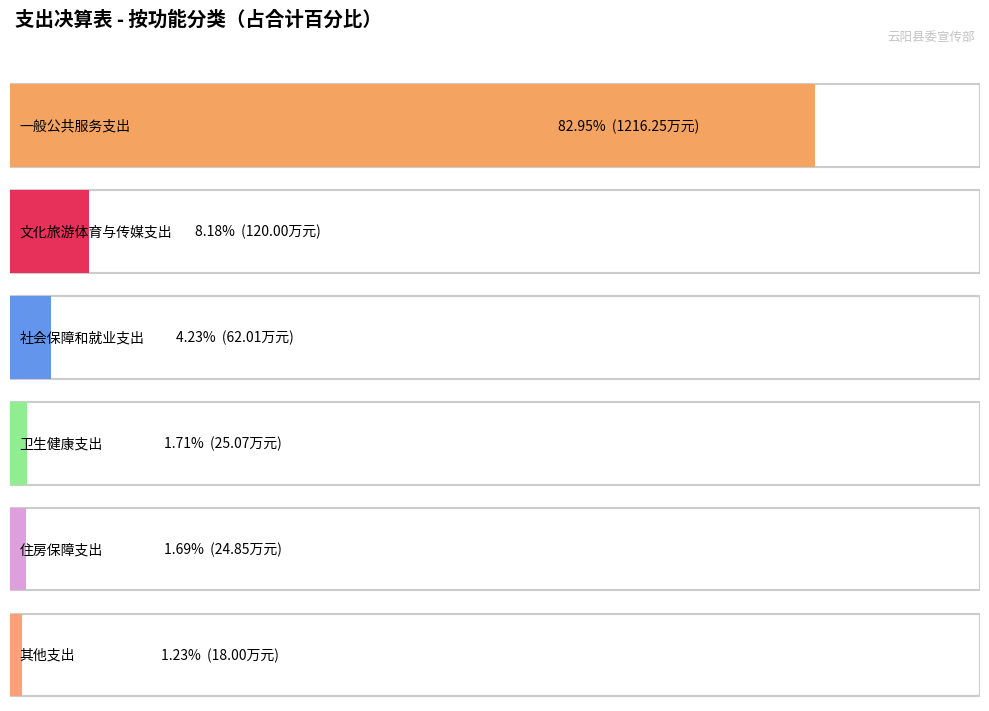

What is the label of the 4th bar from the right?

社会保障和就业支出